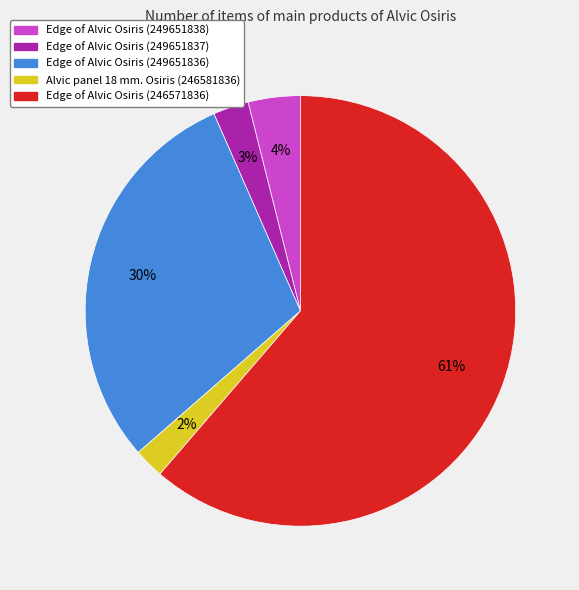

Do Alvic panel 18 mm. Osiris (246581836) and Edge of Alvic Osiris (249651838) together represent more than half of the pie?

No